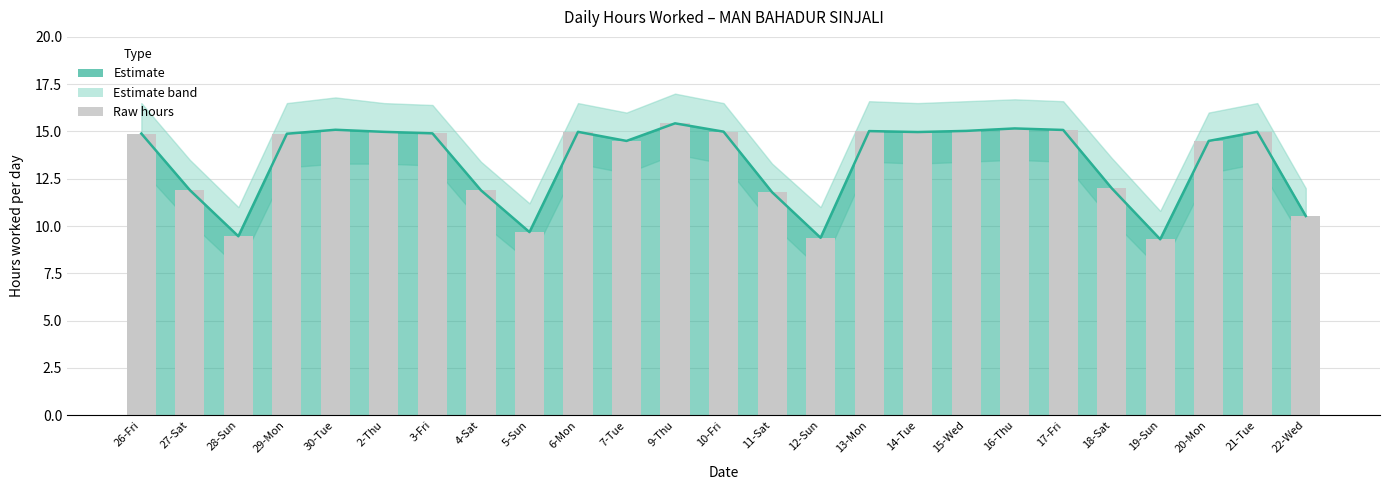

Between 22-Wed and 14-Tue, which is larger?

14-Tue